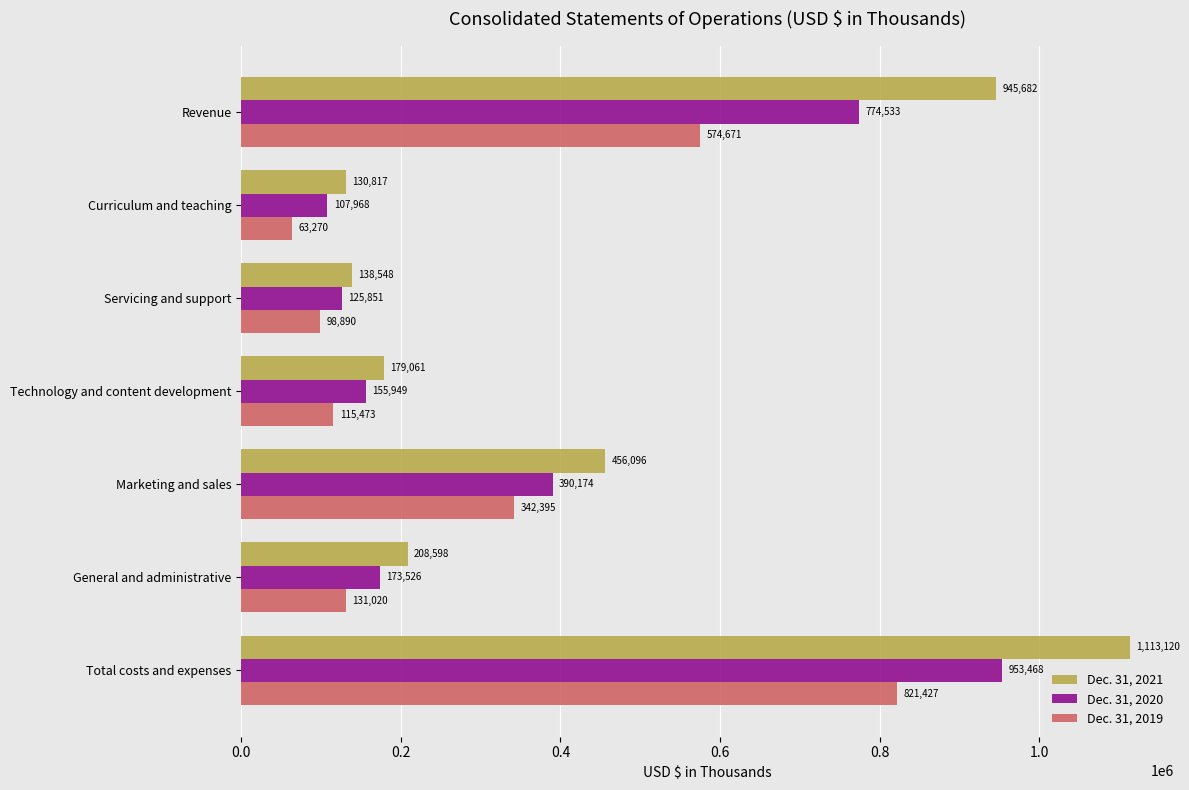

What is the spread (max minus min) of values at Marketing and sales?

113701